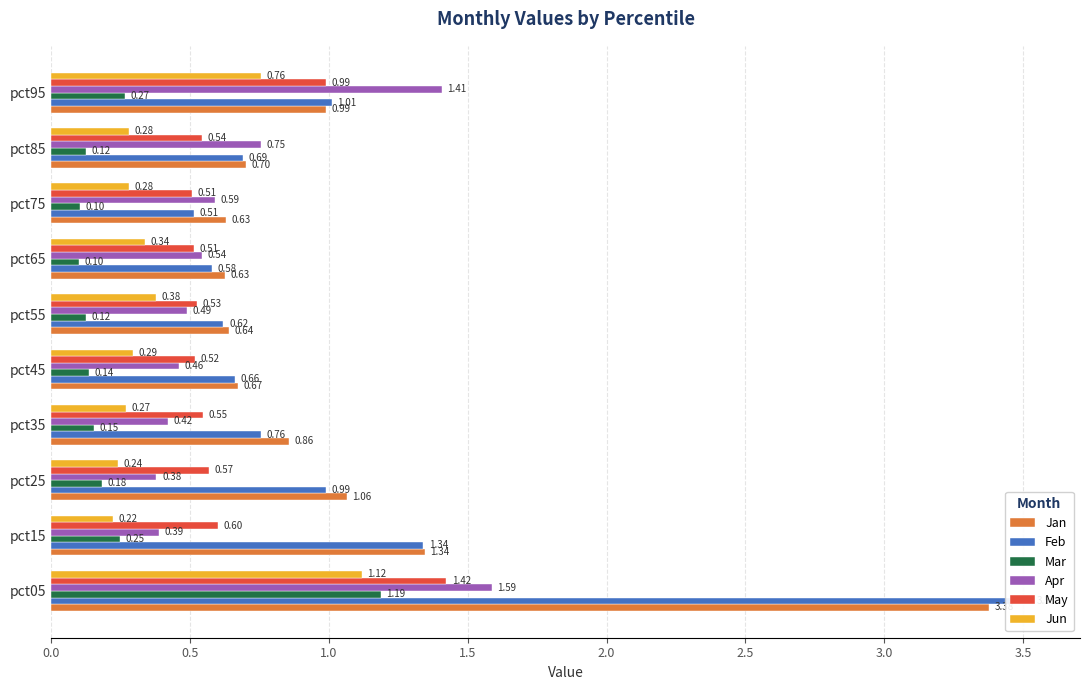

At pct85, list the series in order from largest to smallest.

Apr, Jan, Feb, May, Jun, Mar